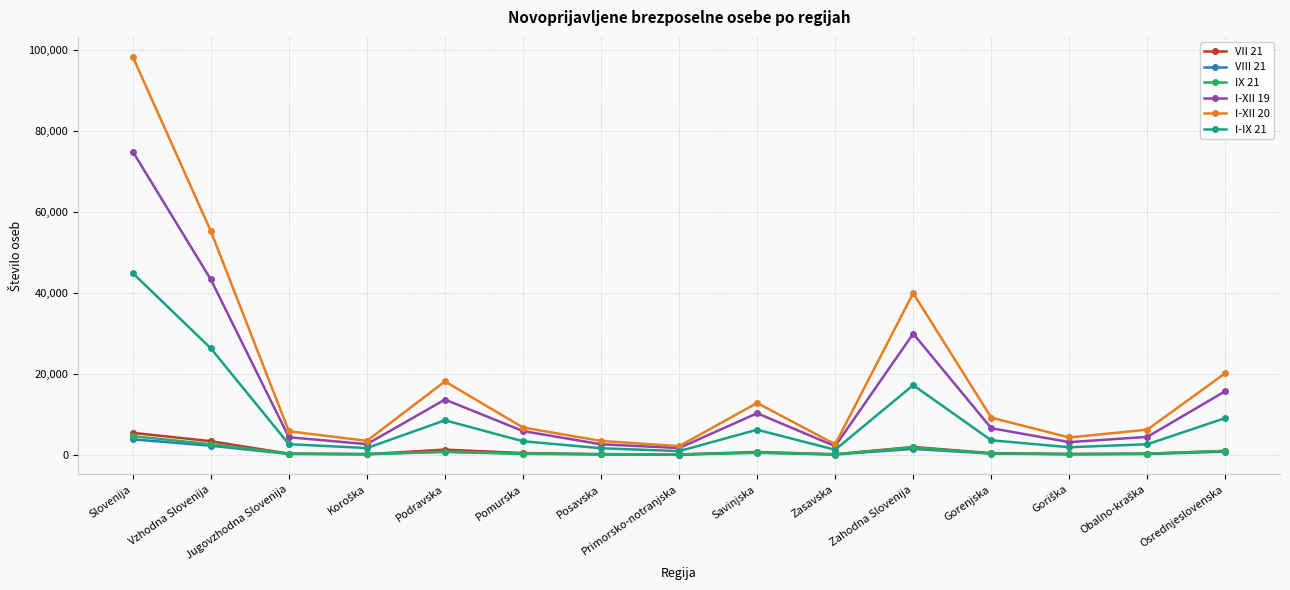

Which series has the largest total across all categories?

I-XII 20